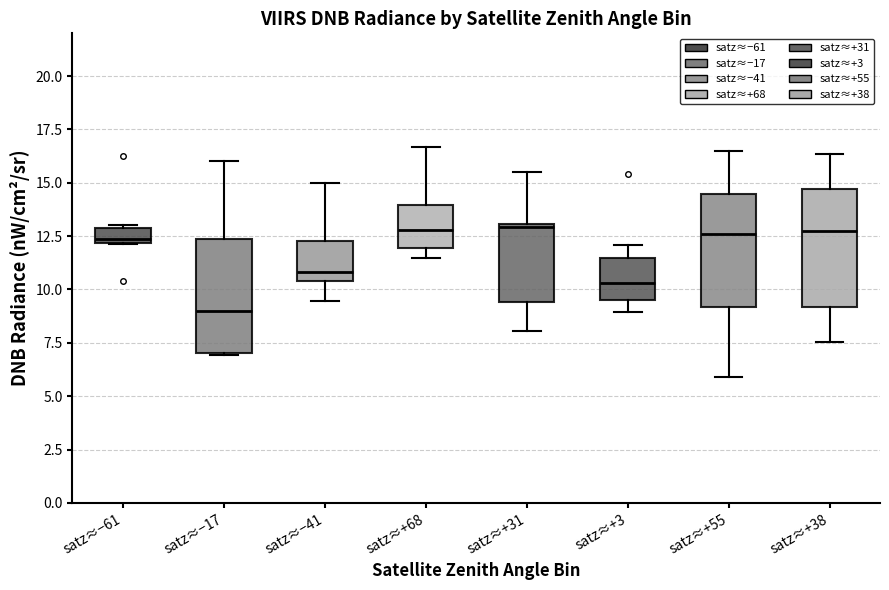

Where is the lower edge of the box for satz≈+31 on the y-axis? The values are not printed on the chart, so give them approximately, as read against the axis.

9.5